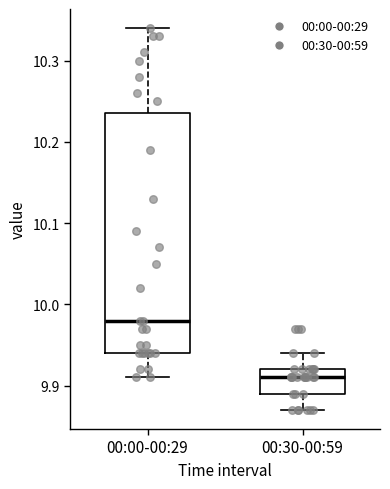

Which box has the lowest median line?

00:30-00:59